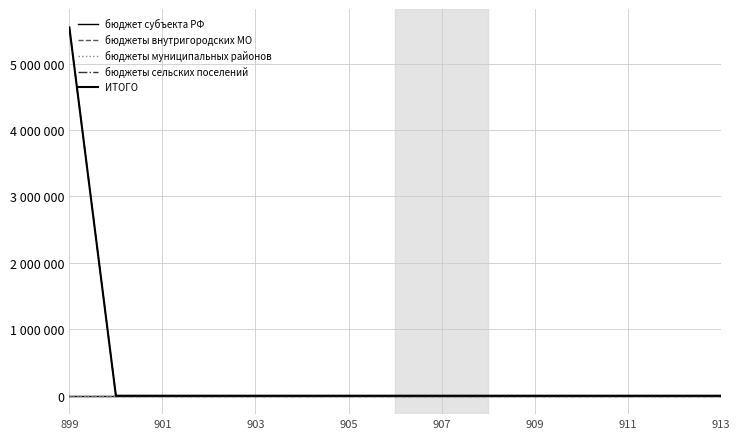

Is this an area chart (filled region under the line)?

No